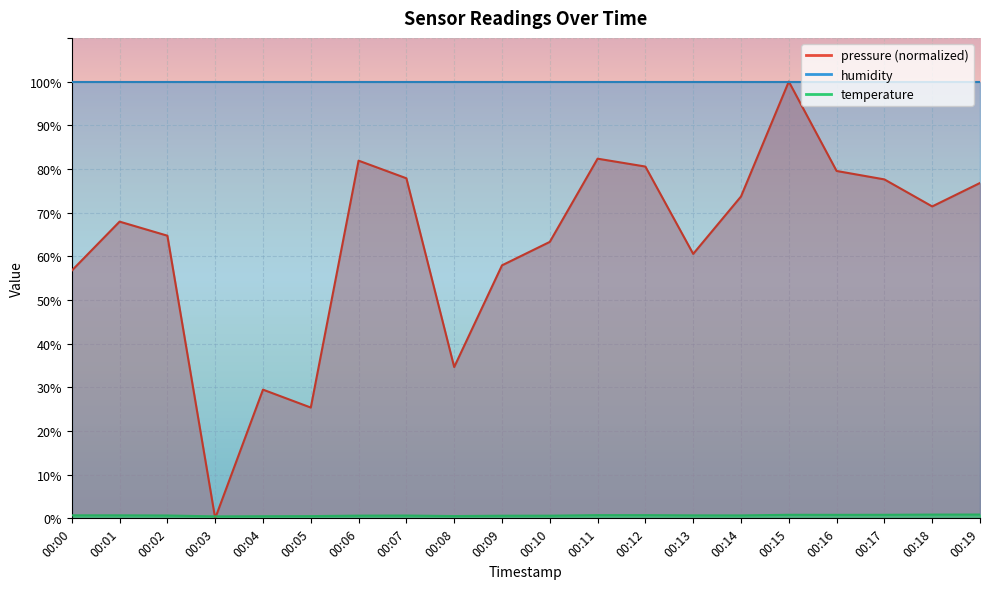

At how many categories does at least one series exceed 15?

19